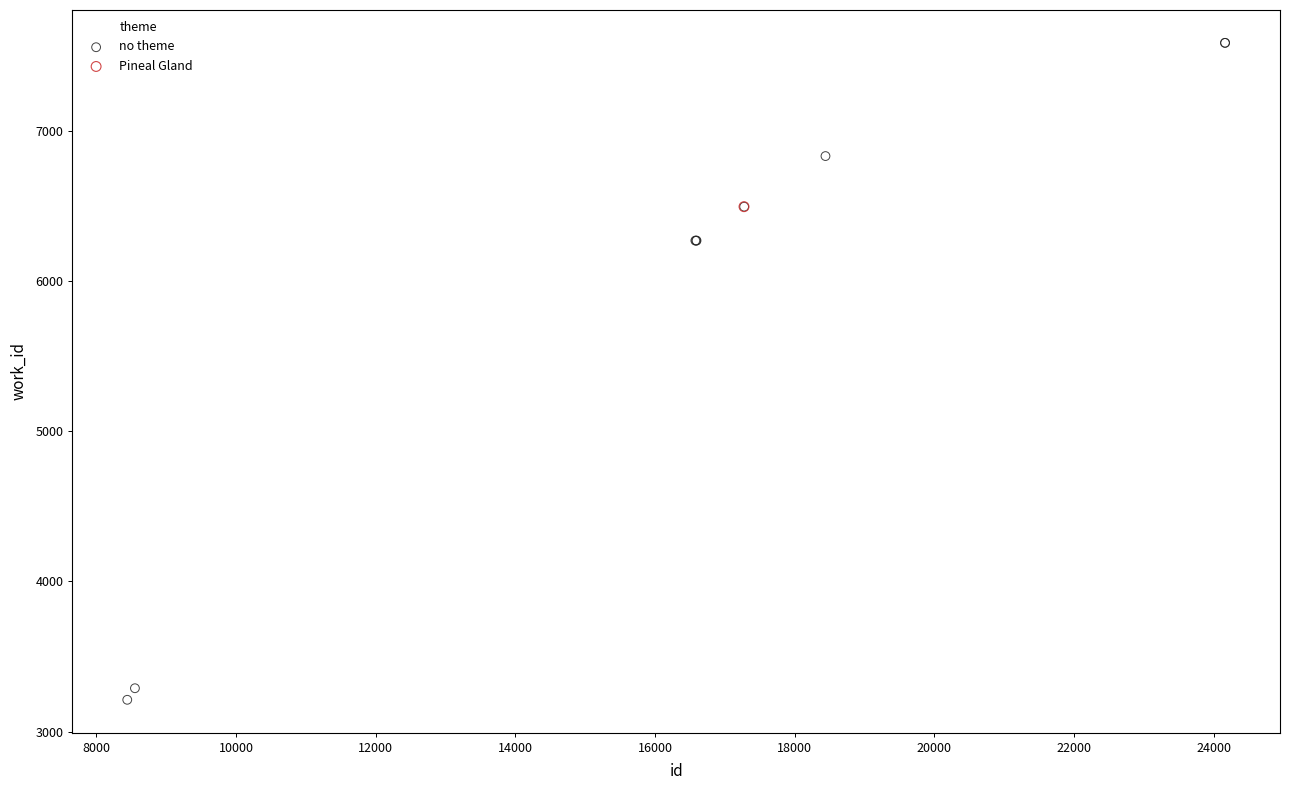

What are all the series names shown in the legend?

no theme, Pineal Gland